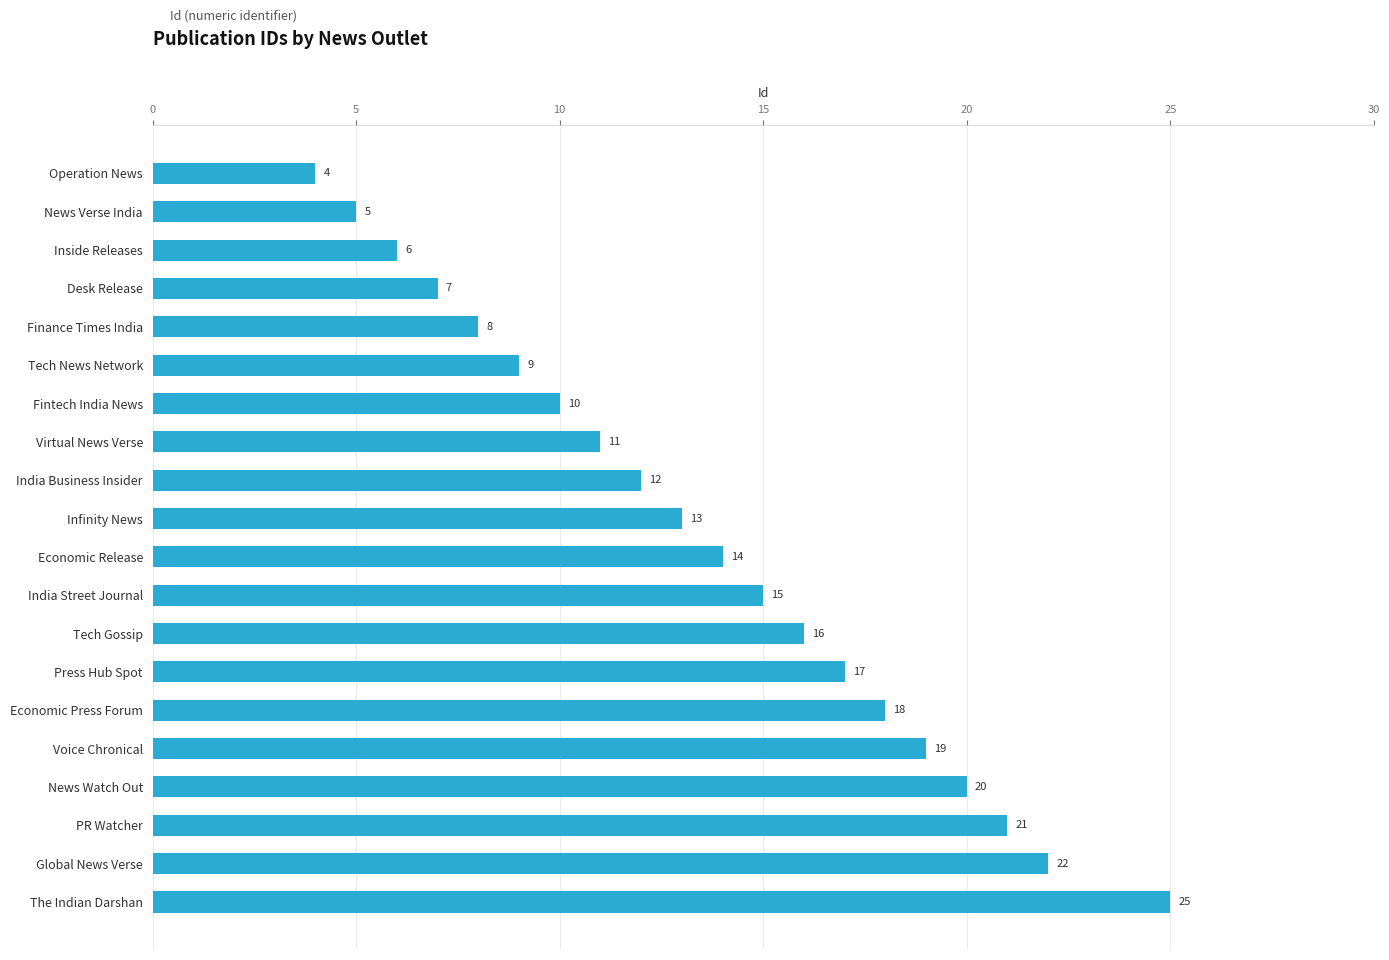

Which has a higher value, Tech Gossip or Tech News Network?

Tech Gossip